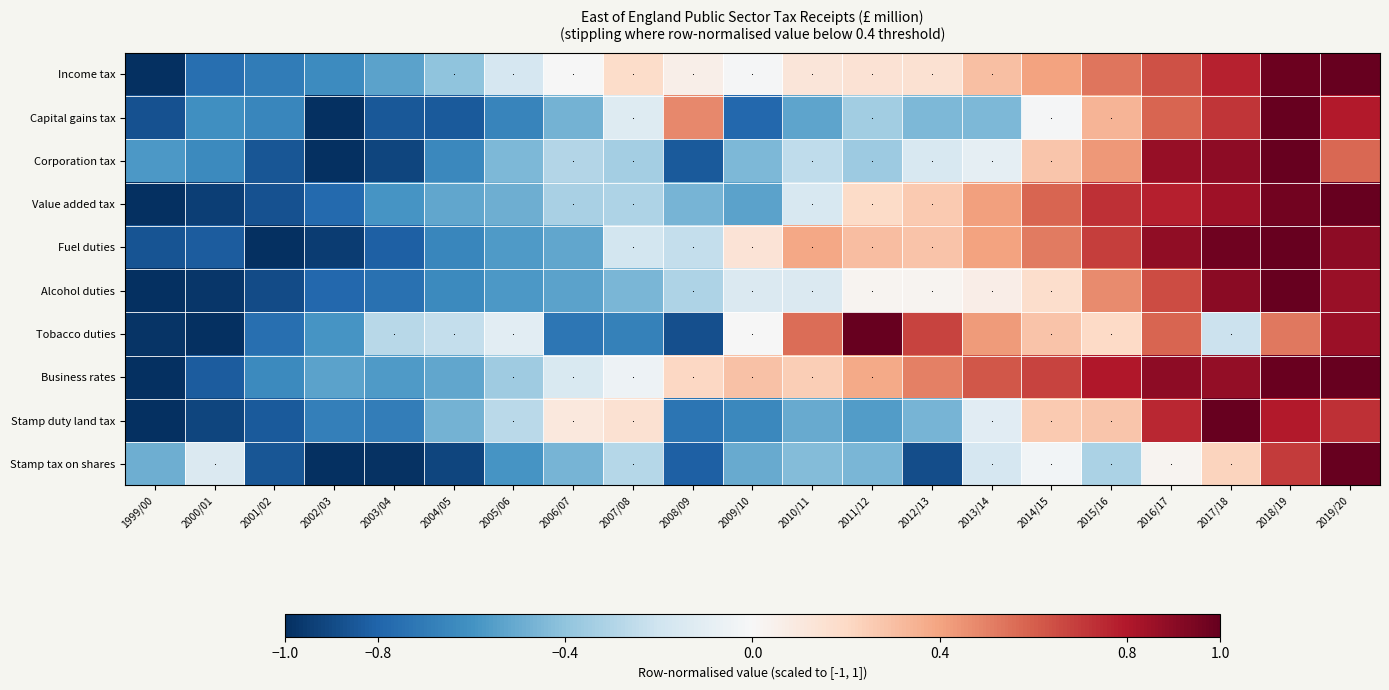

How many categories are shown in the chart?

21